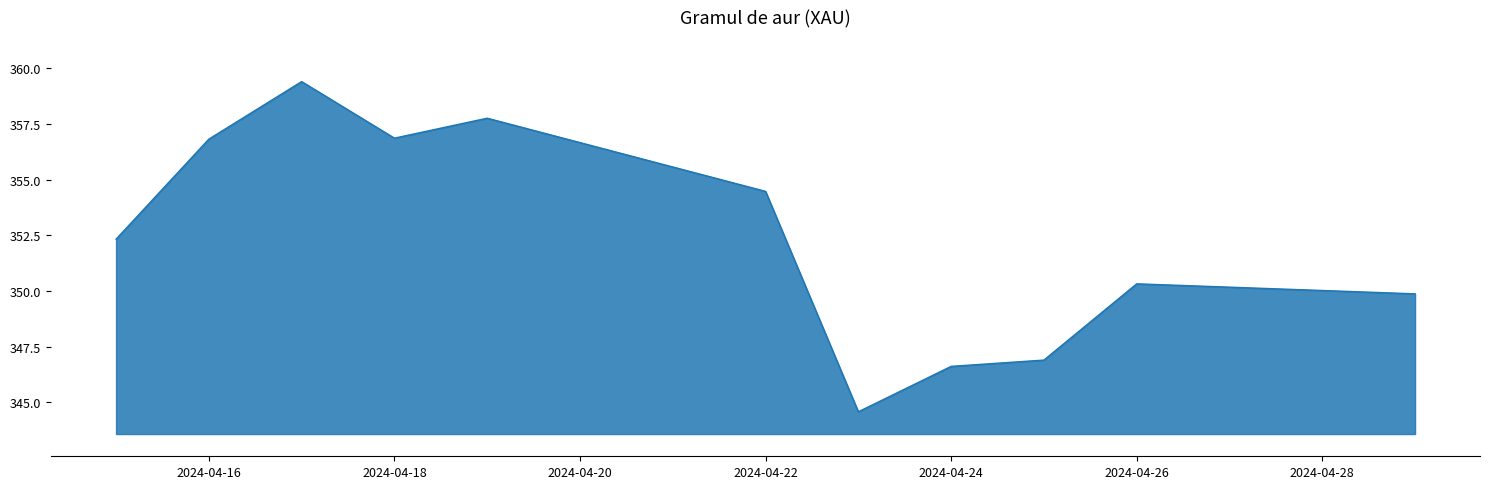

What is the difference between the maximum and minimum values?

14.8